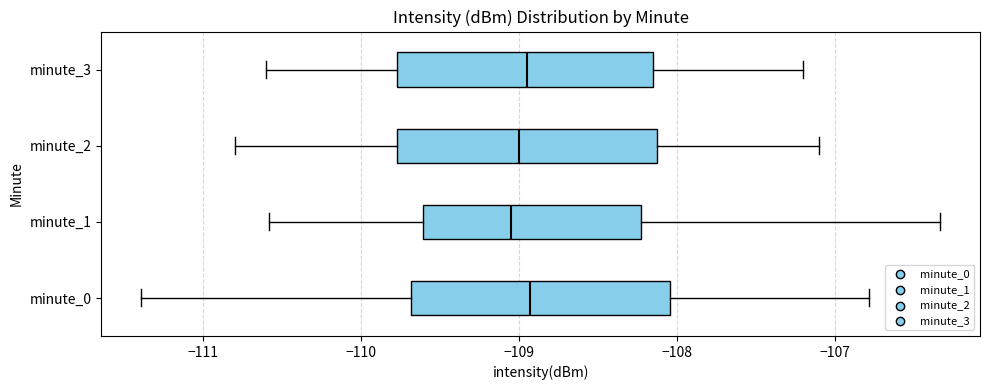

Reading bottom to top, read every box against the x-axis: the position of its median line, the range the box covers, and the ends of its whiskers. The values are not printed on the chart, so give them approximately, as read against the axis.

minute_0: median -108.9, box -109.7 to -108.0, whiskers -111.4 to -106.8
minute_1: median -109.0, box -109.6 to -108.2, whiskers -110.6 to -106.3
minute_2: median -109.0, box -109.8 to -108.1, whiskers -110.8 to -107.1
minute_3: median -108.9, box -109.8 to -108.1, whiskers -110.6 to -107.2